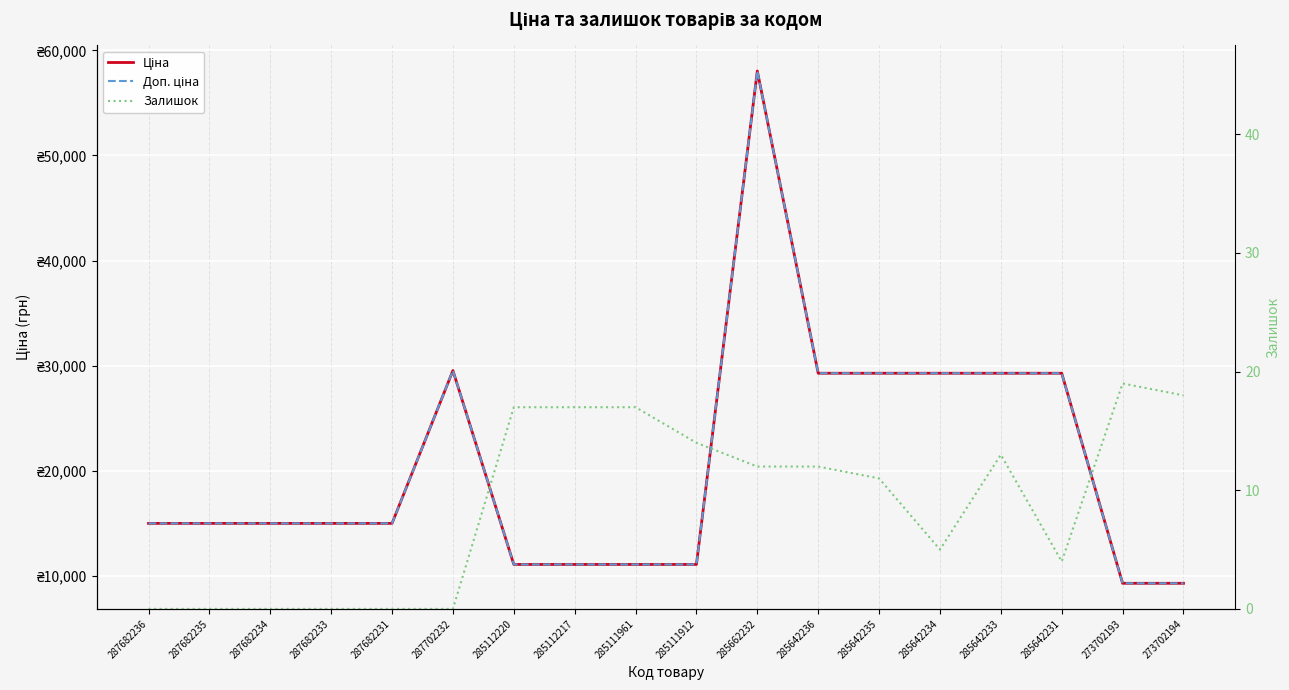

At how many categories does at least one series exceed 25528?

7